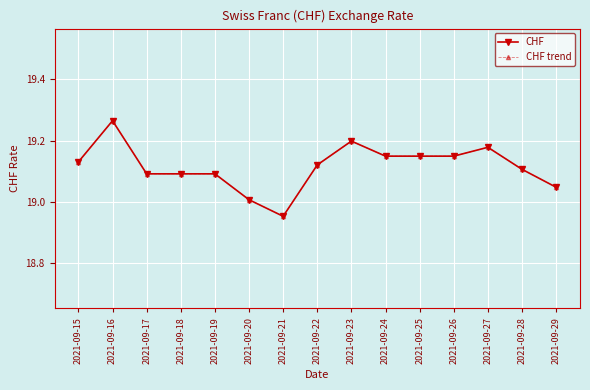

Does the chart have visible grid lines?

Yes